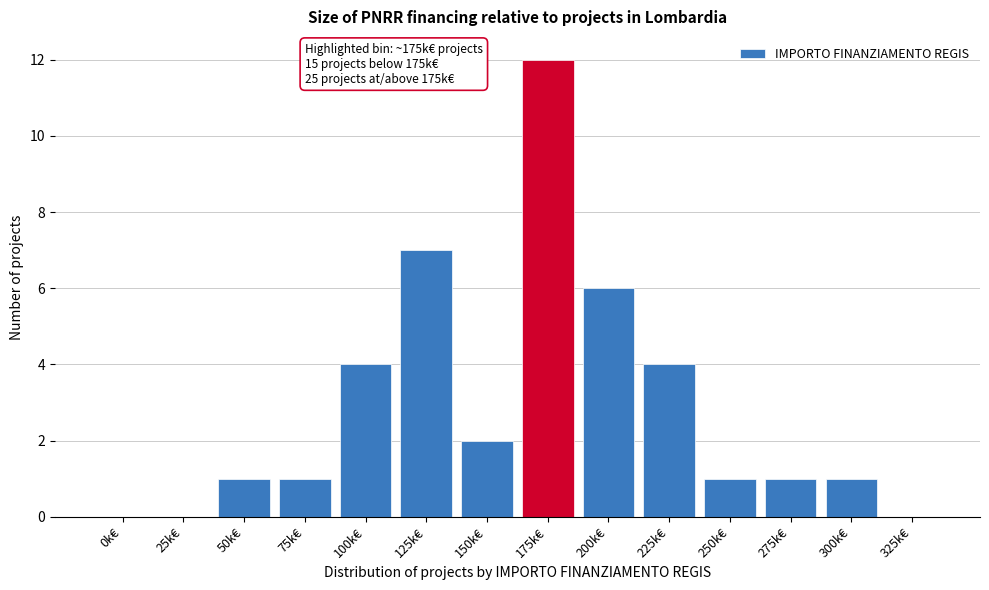

Reading left to right, extract all data points from this chart.

0k€=0	25k€=0	50k€=1	75k€=1	100k€=4	125k€=7	150k€=2	175k€=12	200k€=6	225k€=4	250k€=1	275k€=1	300k€=1	325k€=0